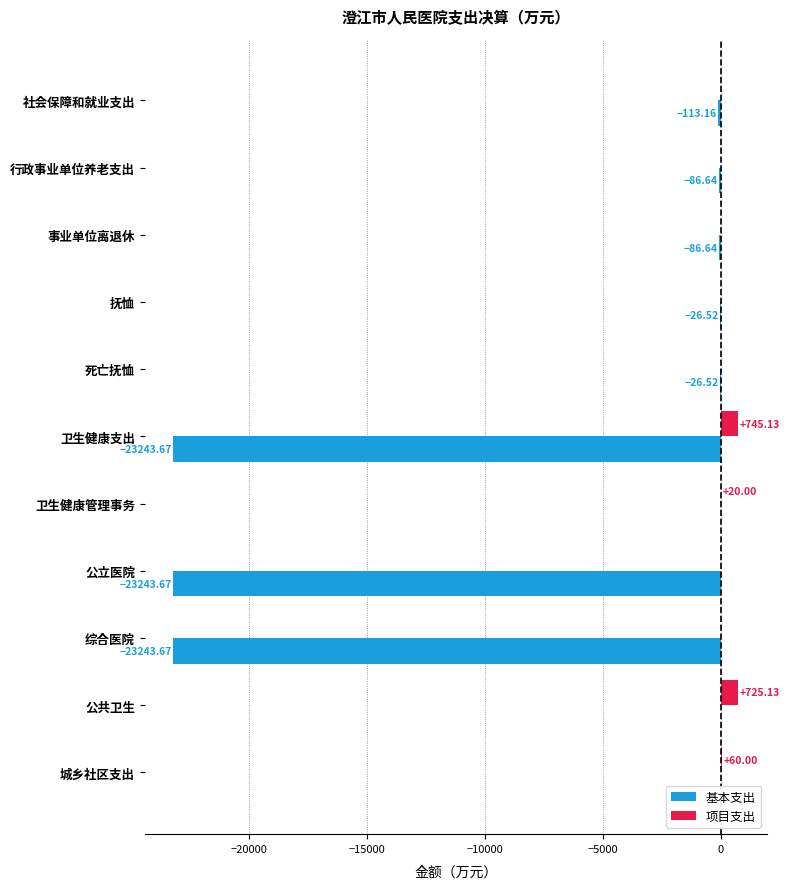

What is the sum of all 项目支出 values?

1550.3